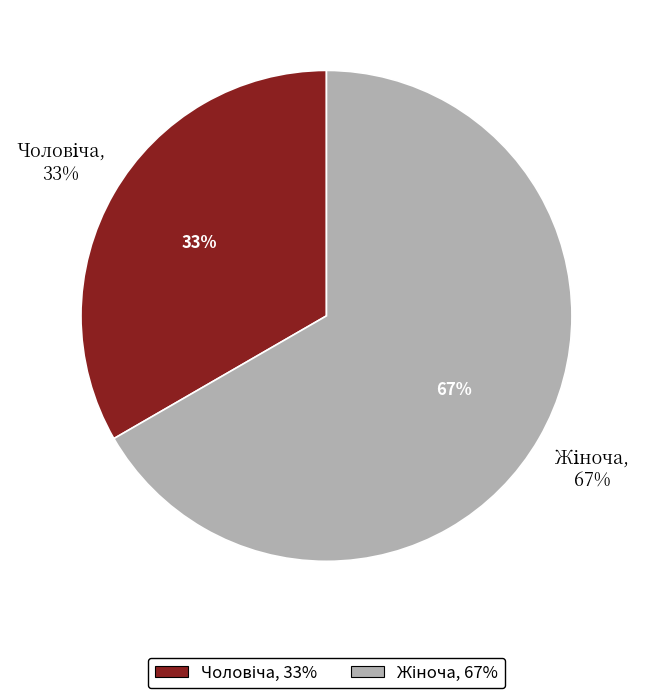

True or false: Жіноча accounts for 67% of the total.

True